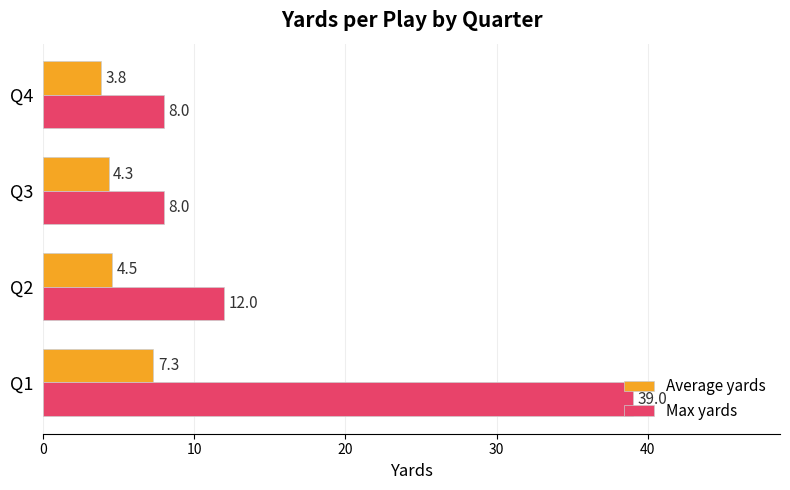

List the series in order of their overall mean, lowest first.

Average yards, Max yards